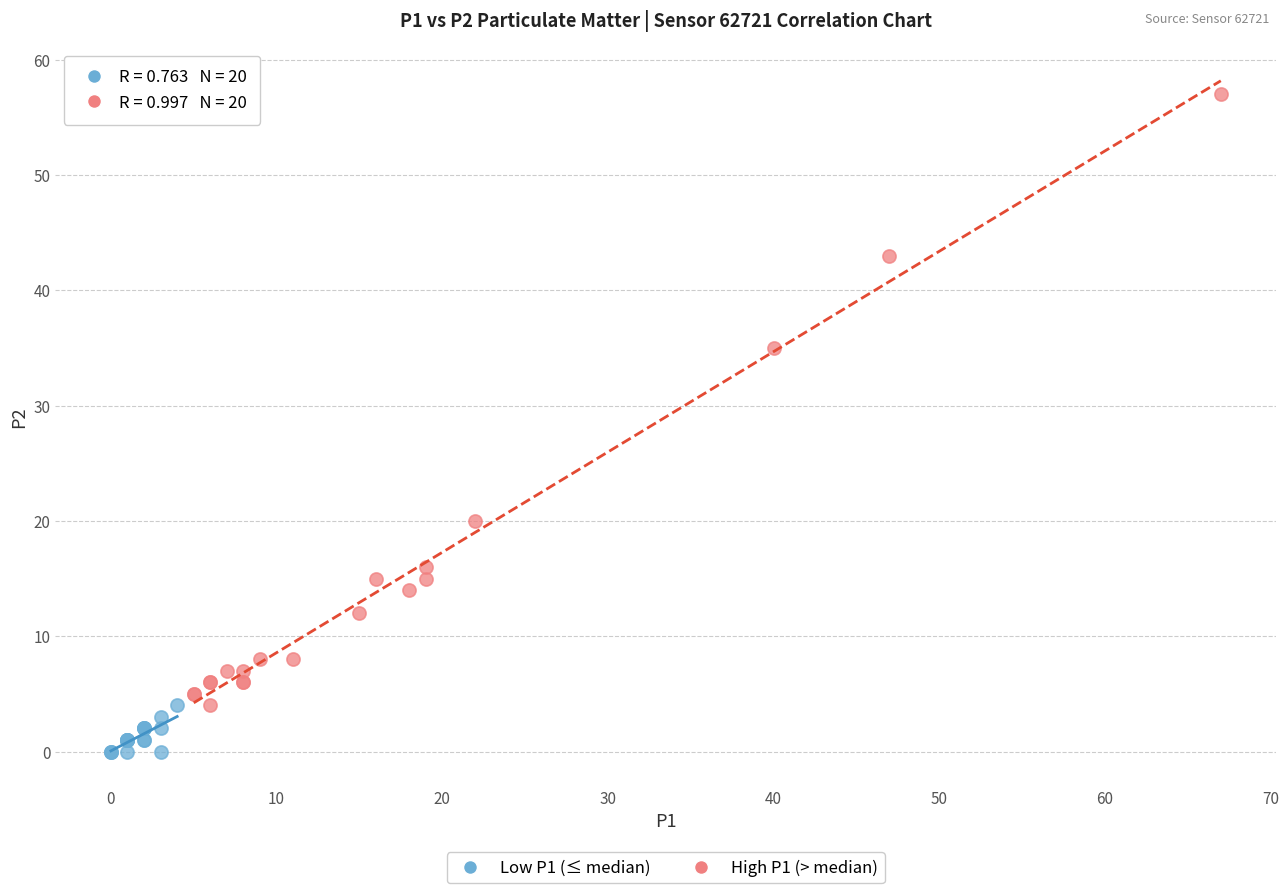

Which series has the widest spread of Y values?

High P1 (> median)